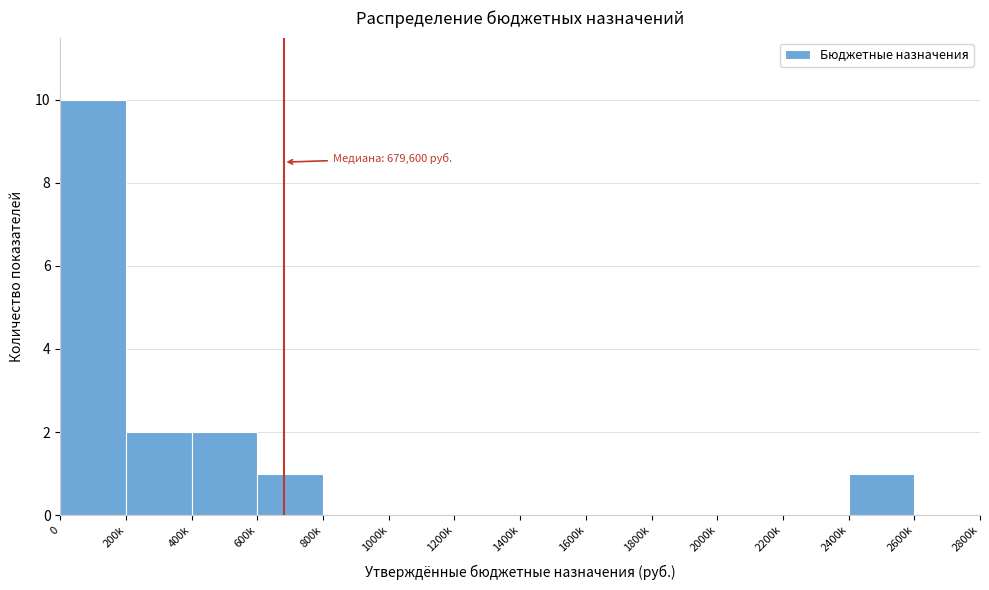

Reading right to left, extract all data points from this chart.

2600k=0	2400k=1	2200k=0	2000k=0	1800k=0	1600k=0	1400k=0	1200k=0	1000k=0	800k=0	600k=1	400k=2	200k=2	0=10